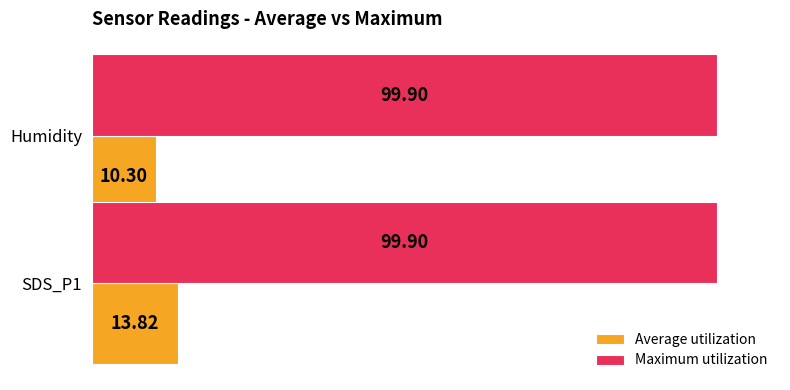

What is the total value across all series at Humidity?

110.2